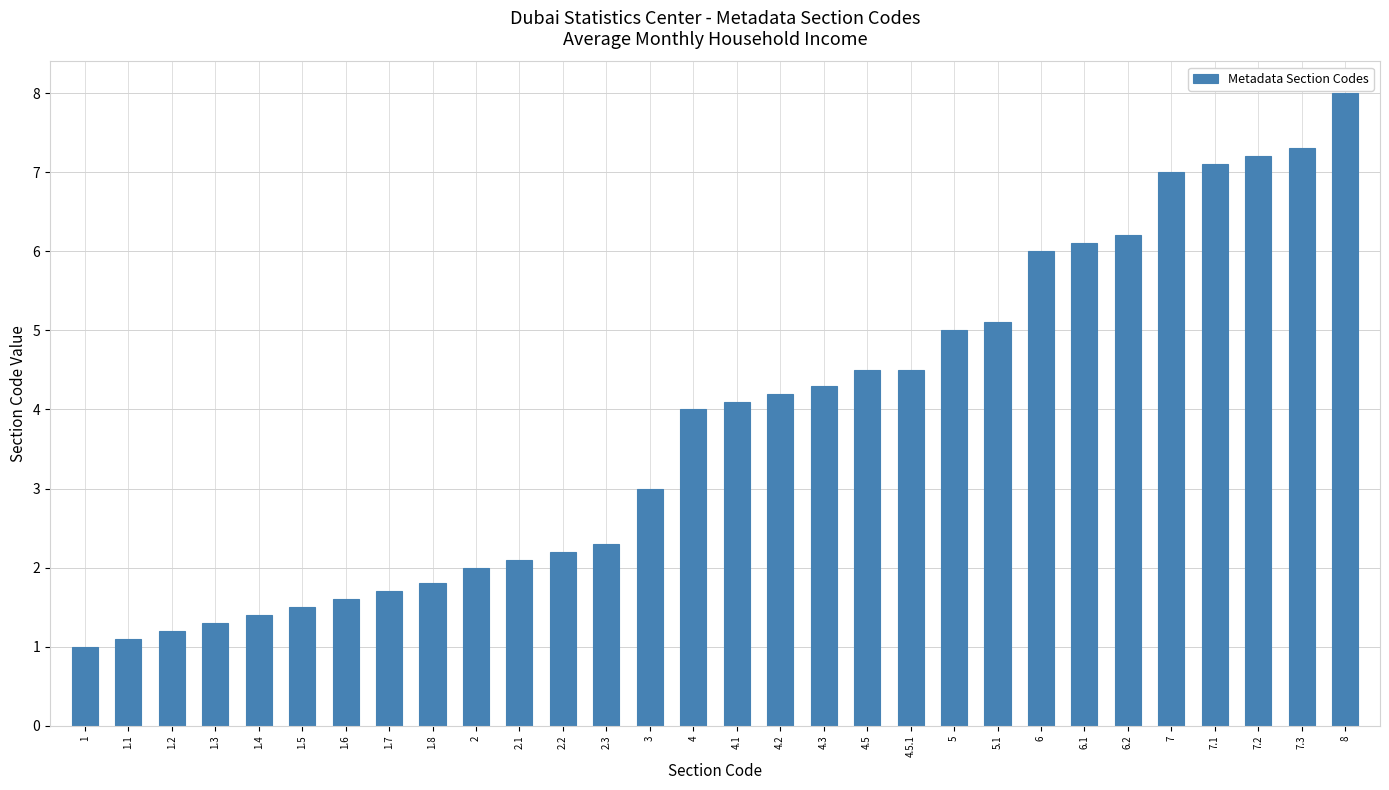

What is the ratio of the value at 5 to the value at 6.1?

0.8